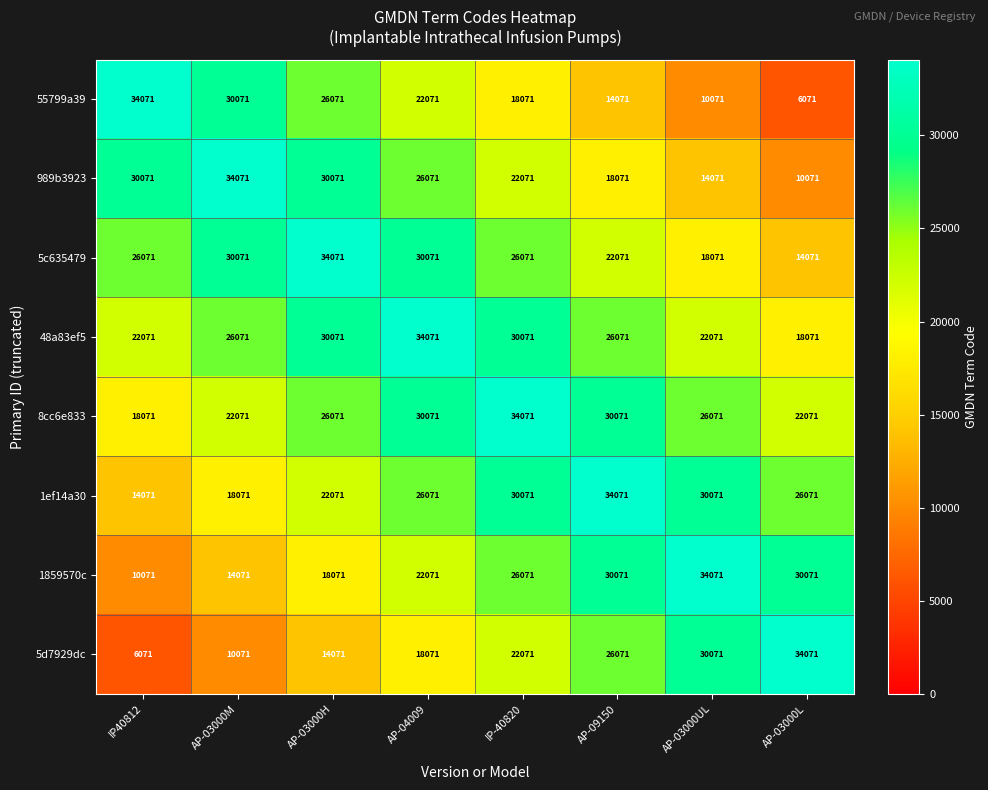

What is the minimum value for 1859570c?

10071